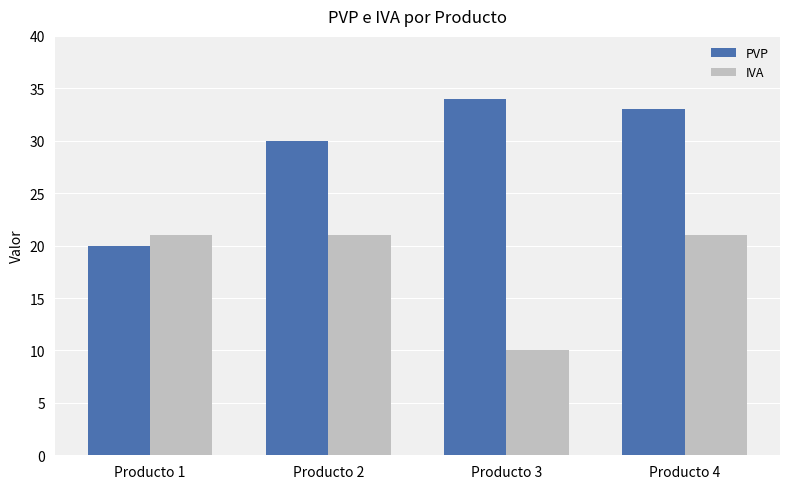

True or false: PVP has a value of 33 at Producto 4.

True